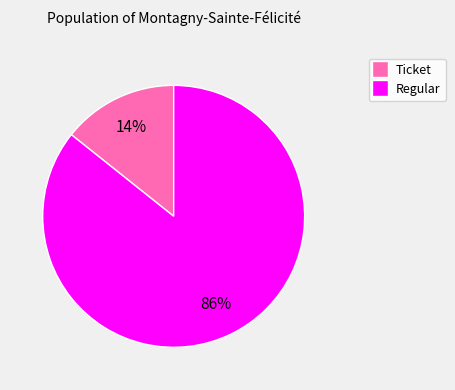

To the nearest percent, what is the combined percentage of Regular and Ticket?

100%